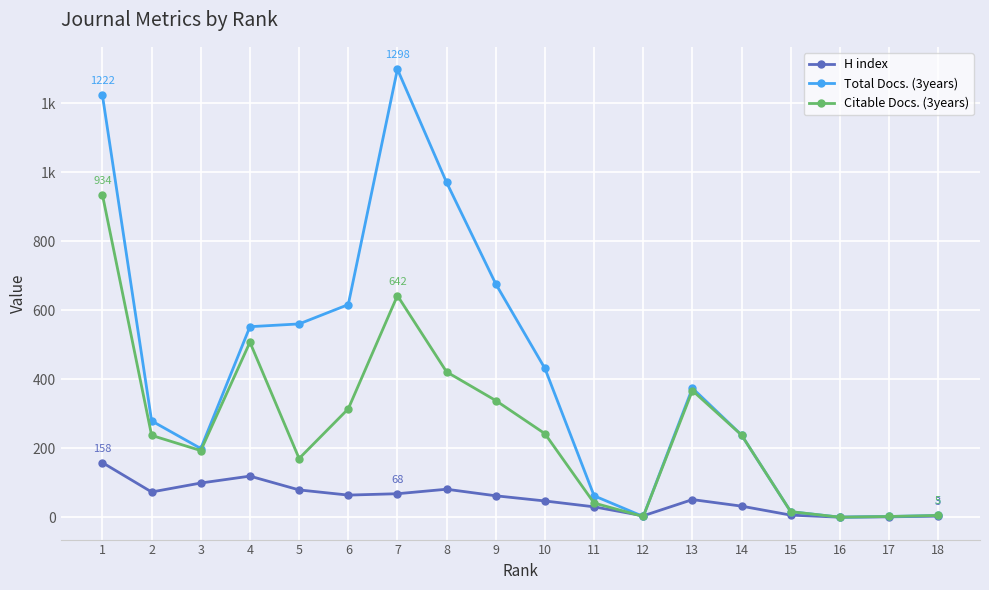

What are all the series names shown in the legend?

H index, Total Docs. (3years), Citable Docs. (3years)